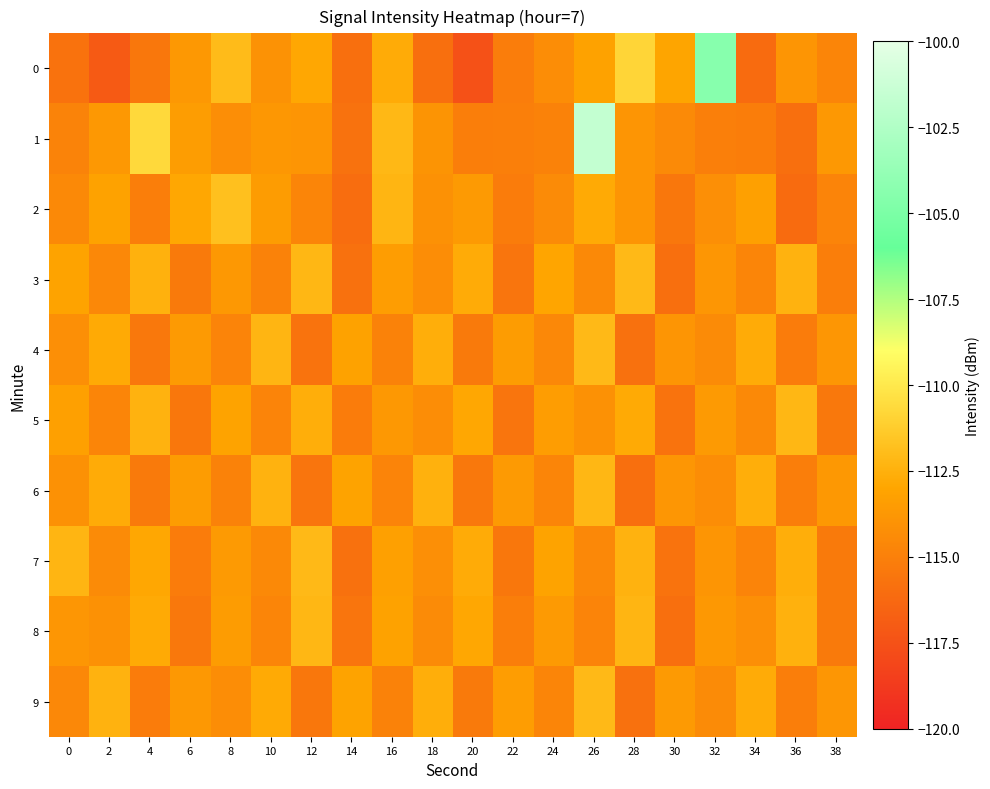

Which series has the largest range (max minus min)?

1